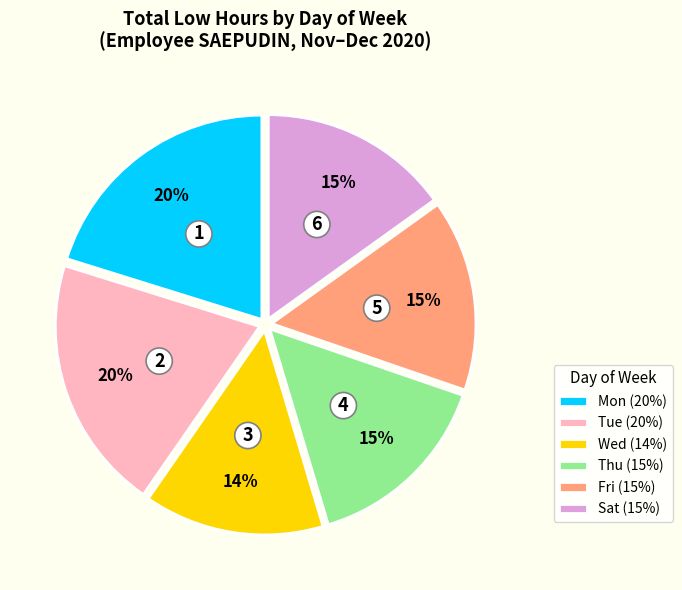

Does Fri (15%) represent more than half of the total?

No